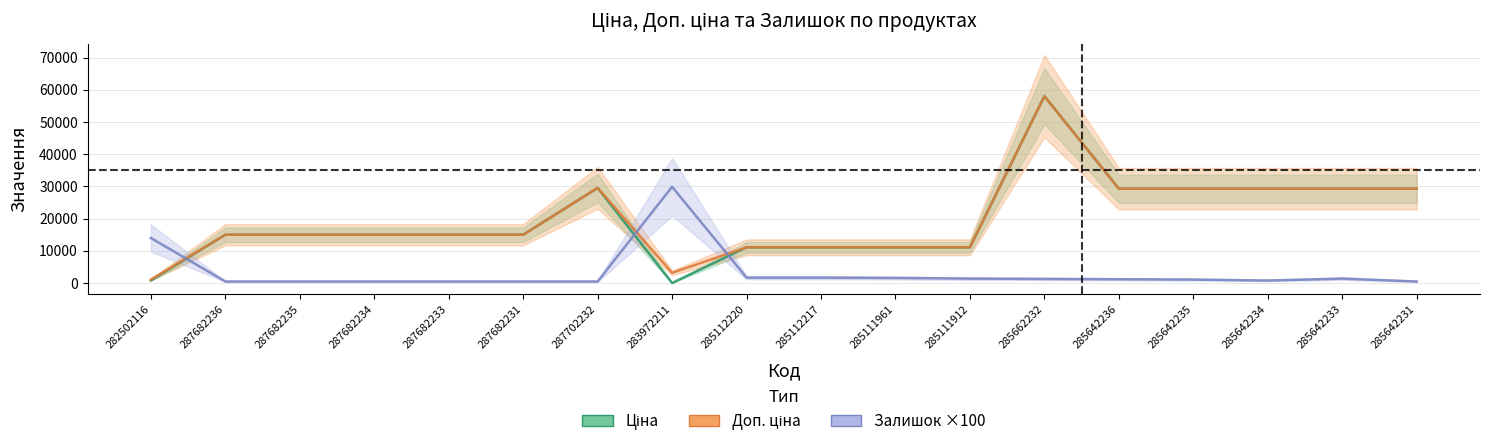

What are all the series names shown in the legend?

Ціна, Доп. ціна, Залишок ×100